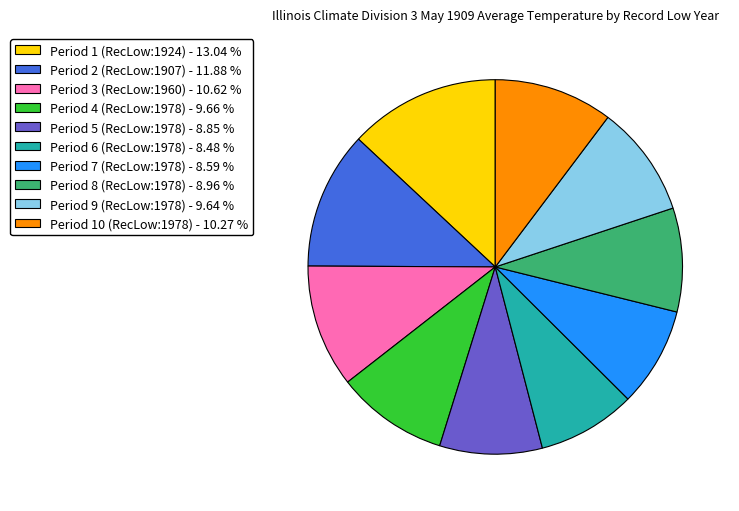

Is there any slice that represents more than half of the pie?

No